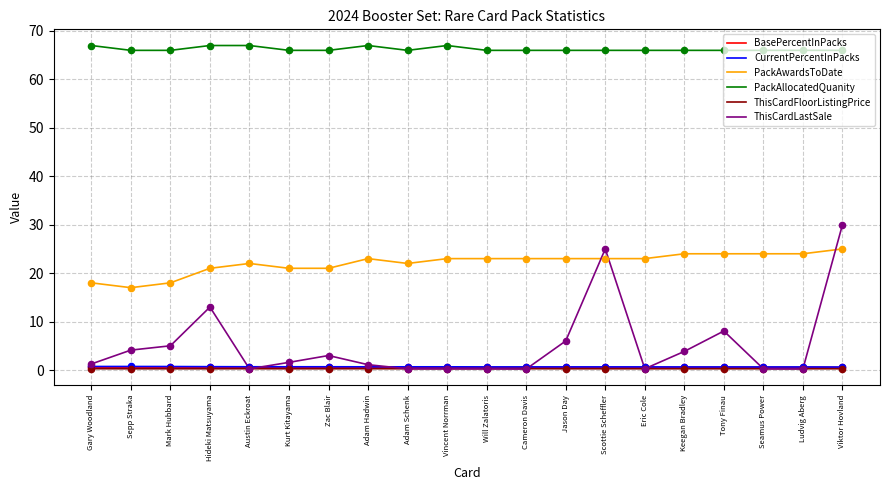

At how many categories does at least one series exceed 33?

20